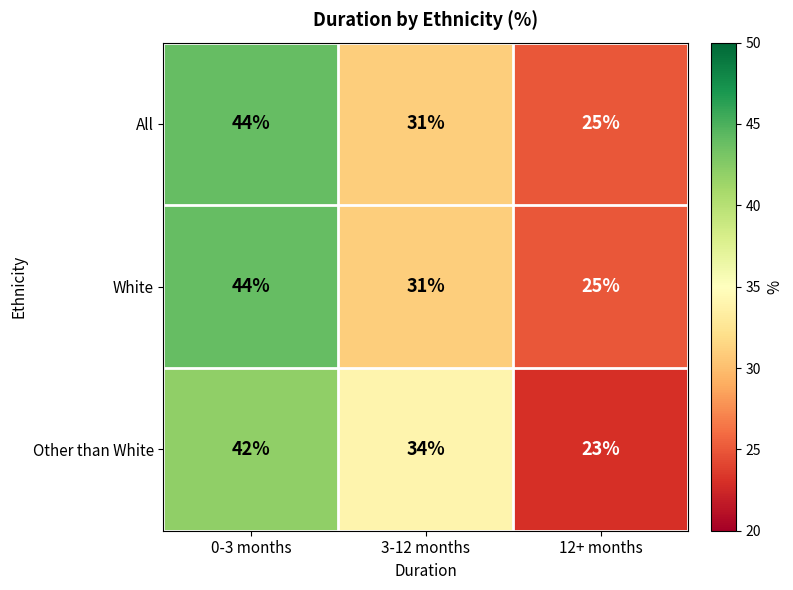

Which category has the highest value across all series?

0-3 months